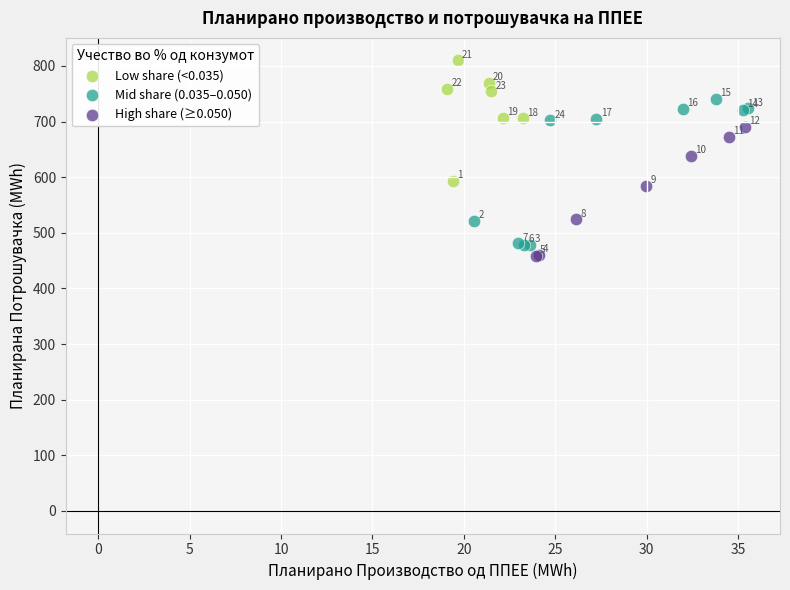

Which series contains the lowest Y value?

High share (≥0.050)